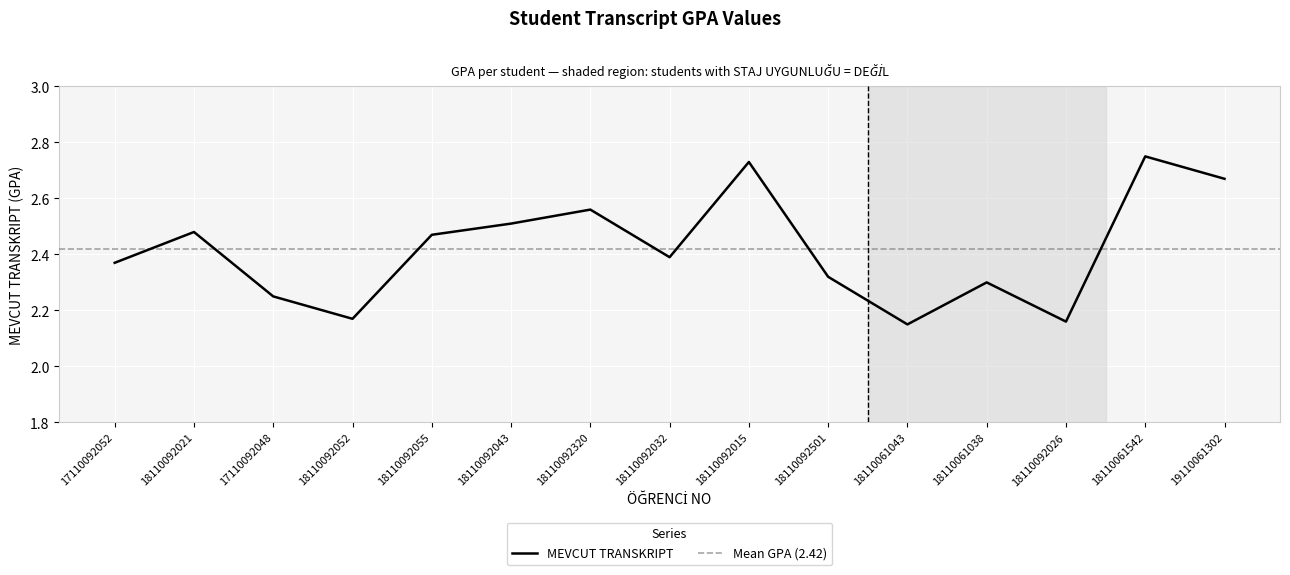

List the labels in order of value, smallest first.

18110061043, 18110092026, 18110092052, 17110092048, 18110061038, 18110092501, 17110092052, 18110092032, 18110092055, 18110092021, 18110092043, 18110092320, 19110061302, 18110092015, 18110061542